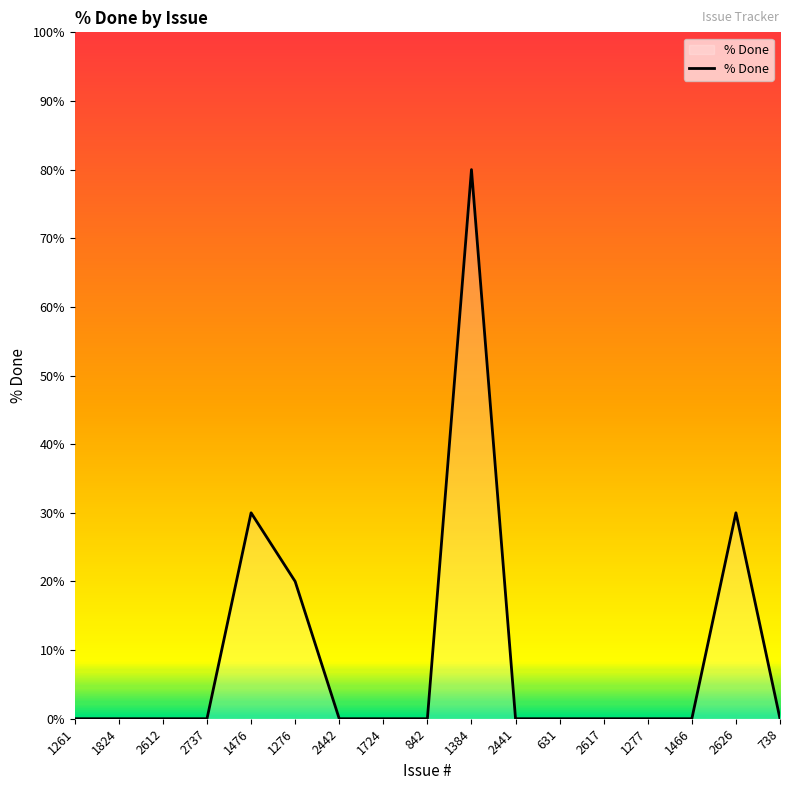

What position from the left is 2612?

3